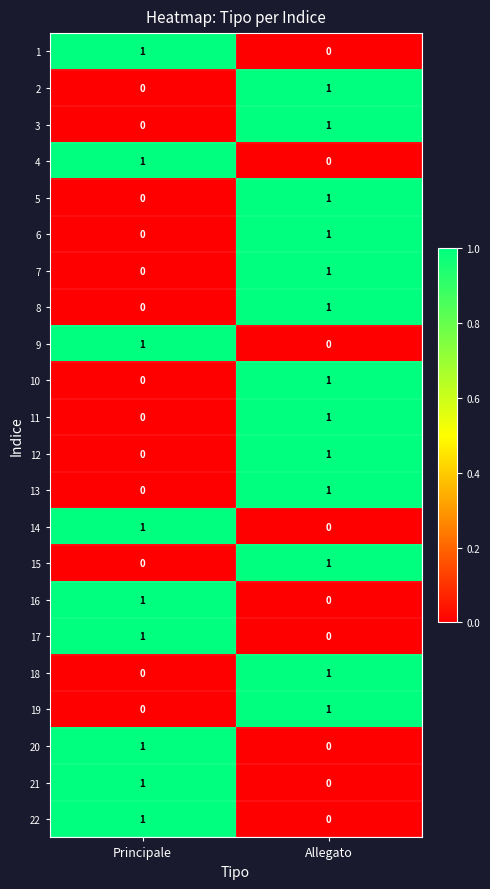

At which label is 12 closest to 0?

Principale